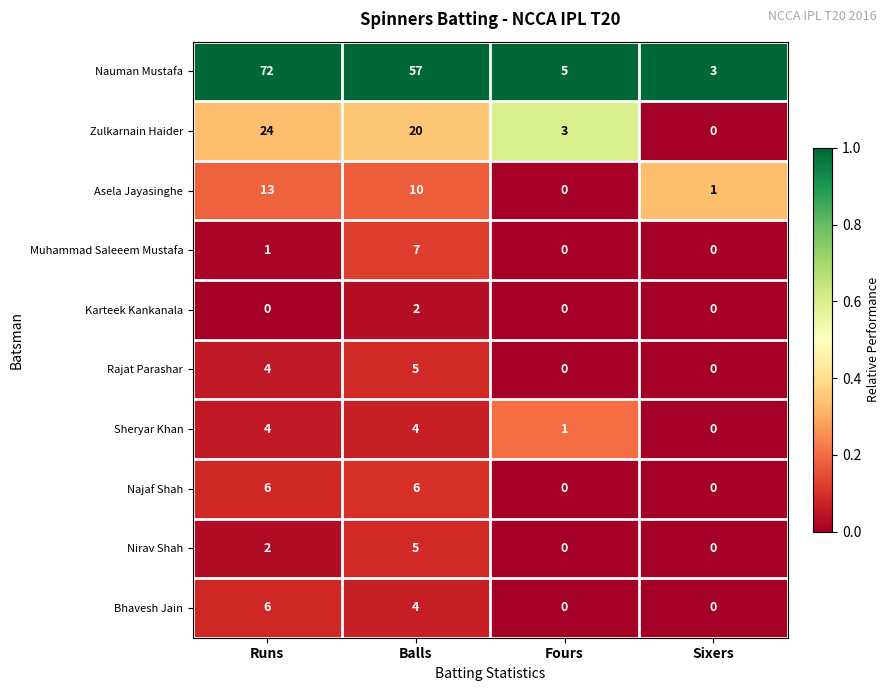

What is the spread (max minus min) of values at Fours?

5